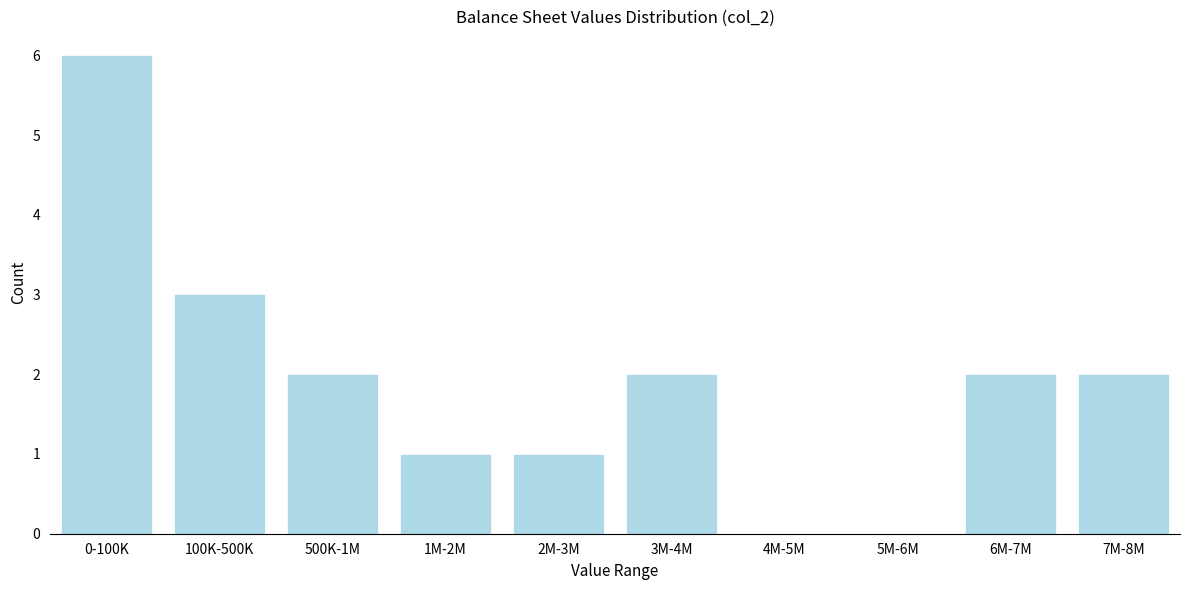

Reading left to right, extract all data points from this chart.

0-100K=6	100K-500K=3	500K-1M=2	1M-2M=1	2M-3M=1	3M-4M=2	4M-5M=0	5M-6M=0	6M-7M=2	7M-8M=2